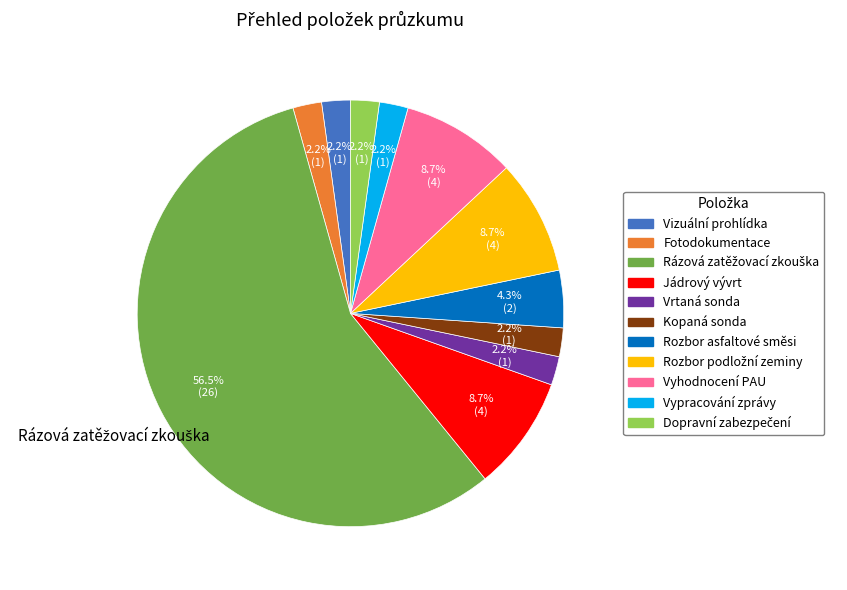

How many slices are in this pie chart?

11